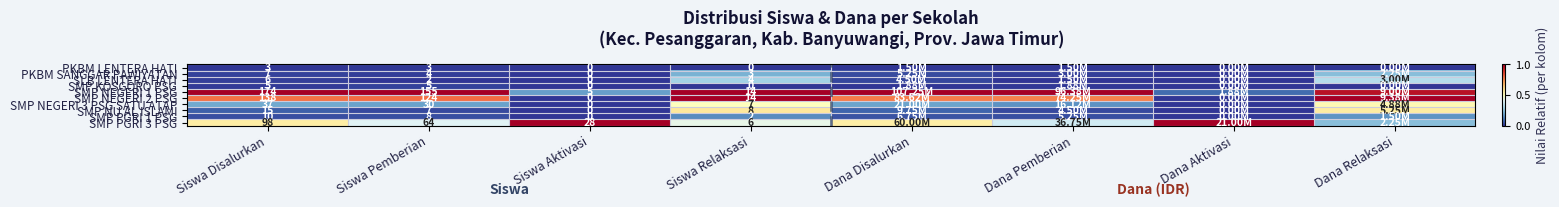

Is the value of SMP NEGERI 2 PSG at Siswa Disalurkan greater than the value of SMP NEGERI 1 PSG at Siswa Disalurkan?

No